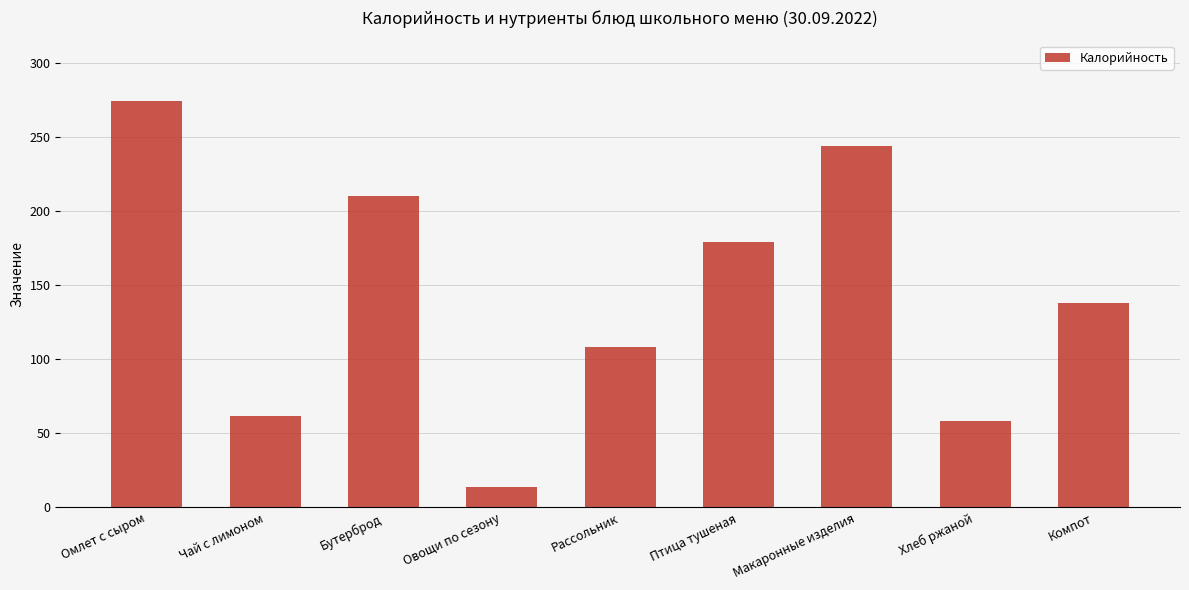

How many bars are there in total?

9